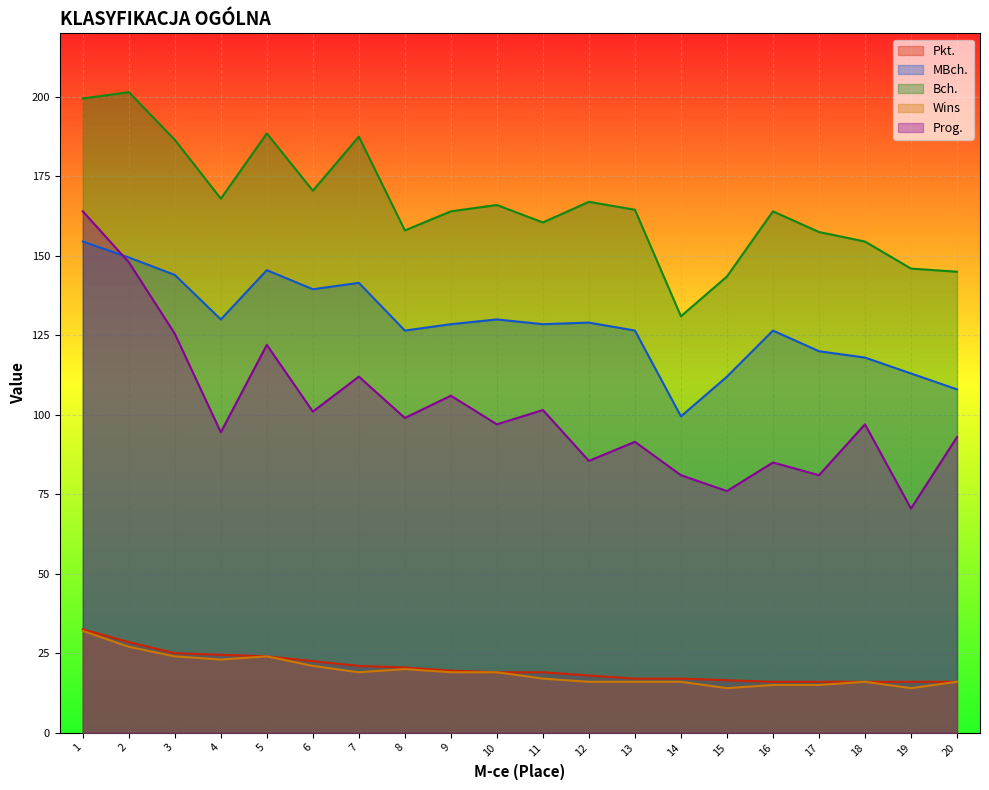

At which category is the sum across all series the highest?

1